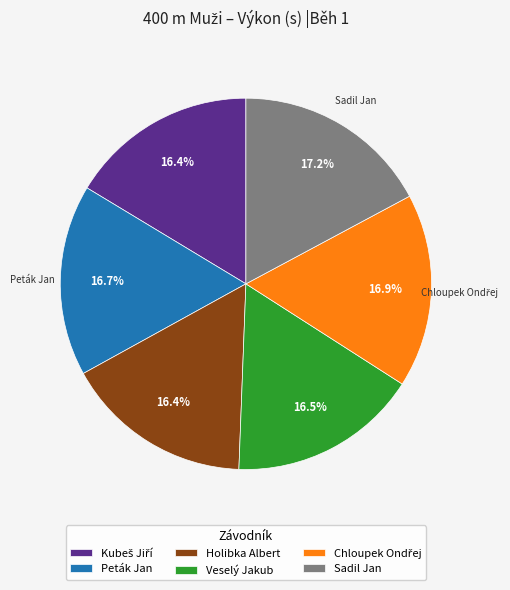

Combined, what portion of the pie is Holibka Albert and Veselý Jakub?

32.9%